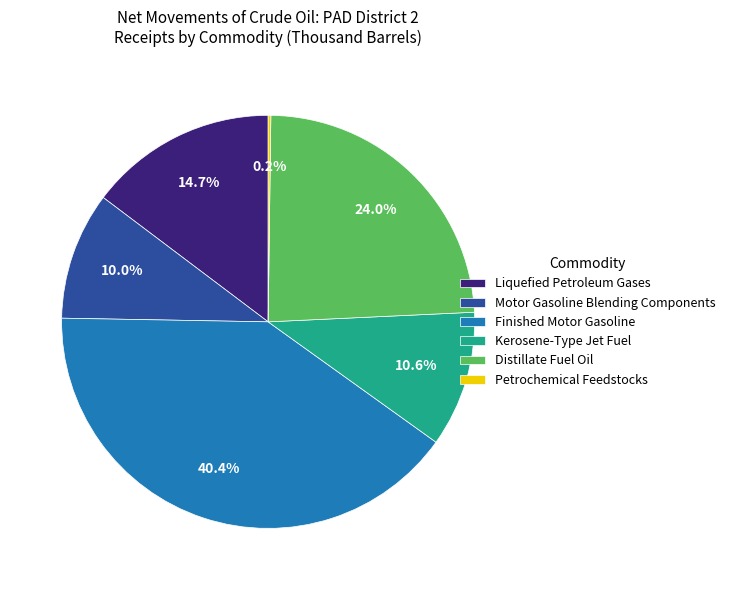

Is there any slice that represents more than half of the pie?

No